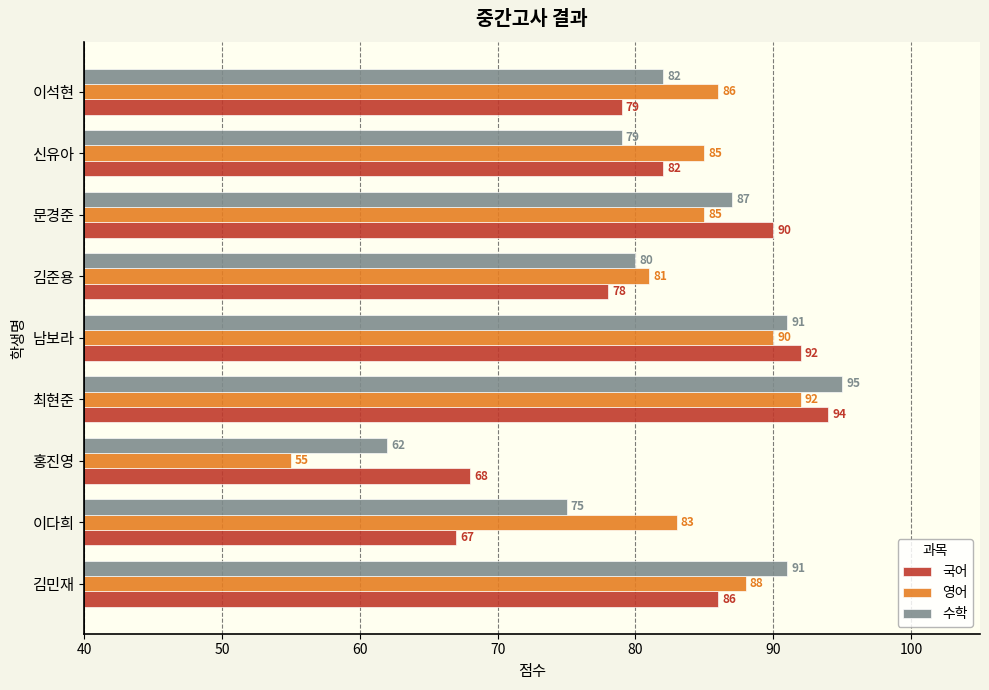

What is the sum of all 영어 values?

745